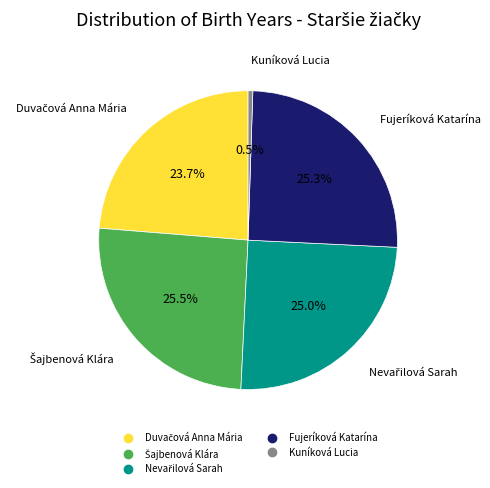

What is the smallest slice in the pie chart?

Kuníková Lucia